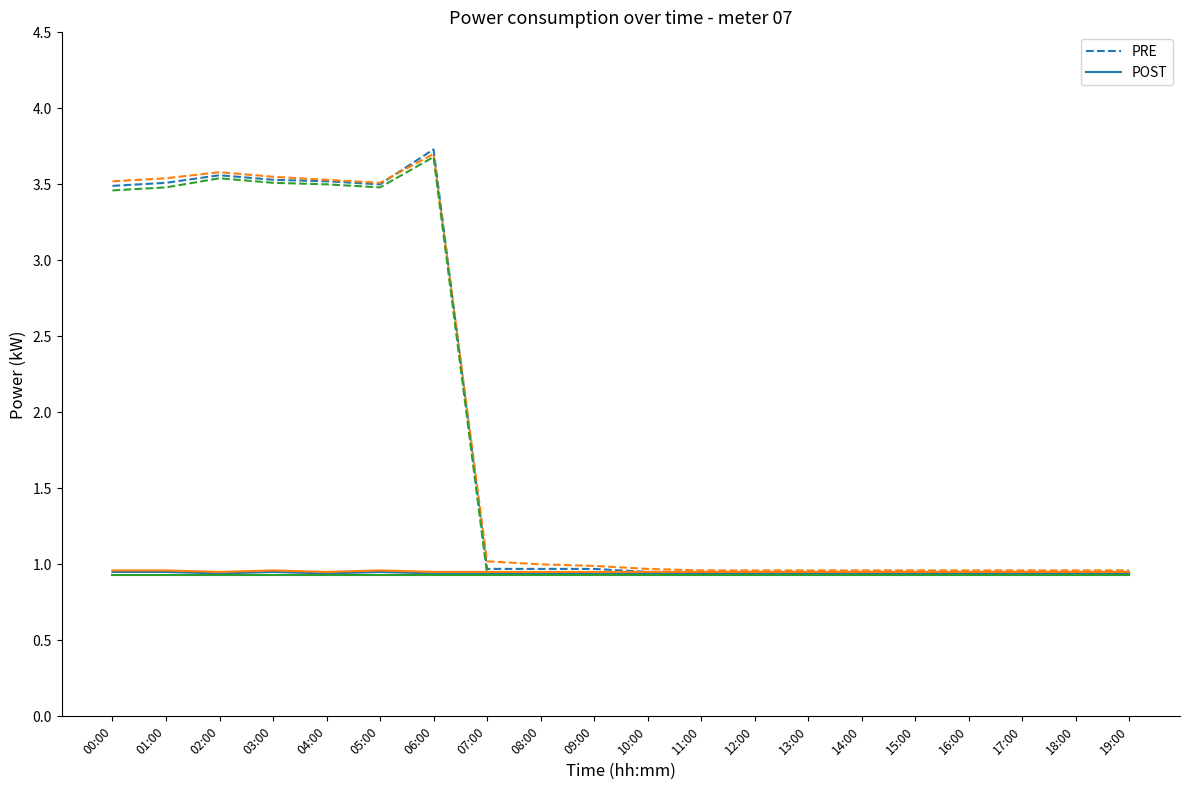

Is the value of POST at 09:00 greater than the value of PRE at 12:00?

No